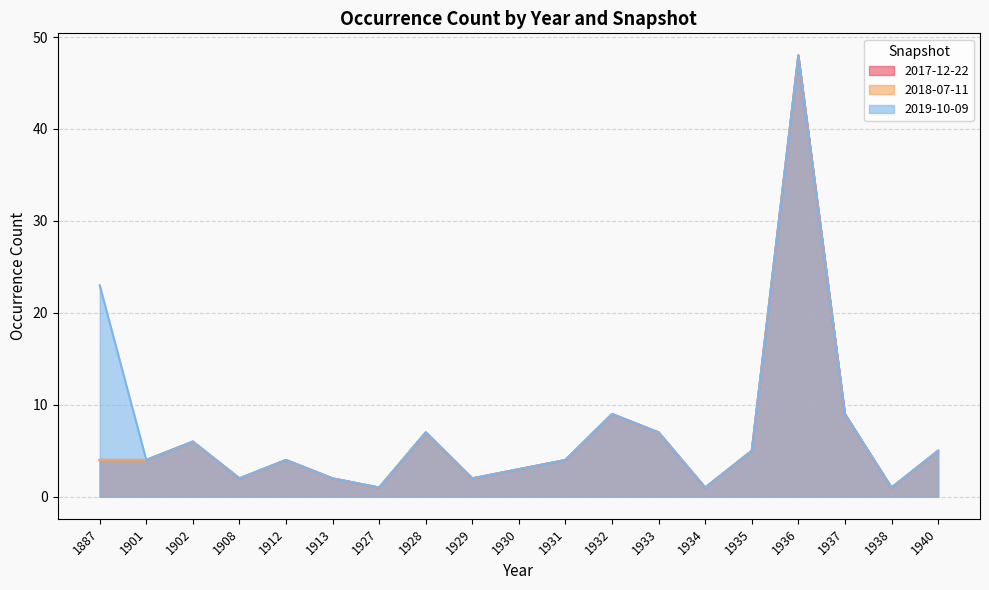

Which series changed the most between 1932 and 1937?

2017-12-22